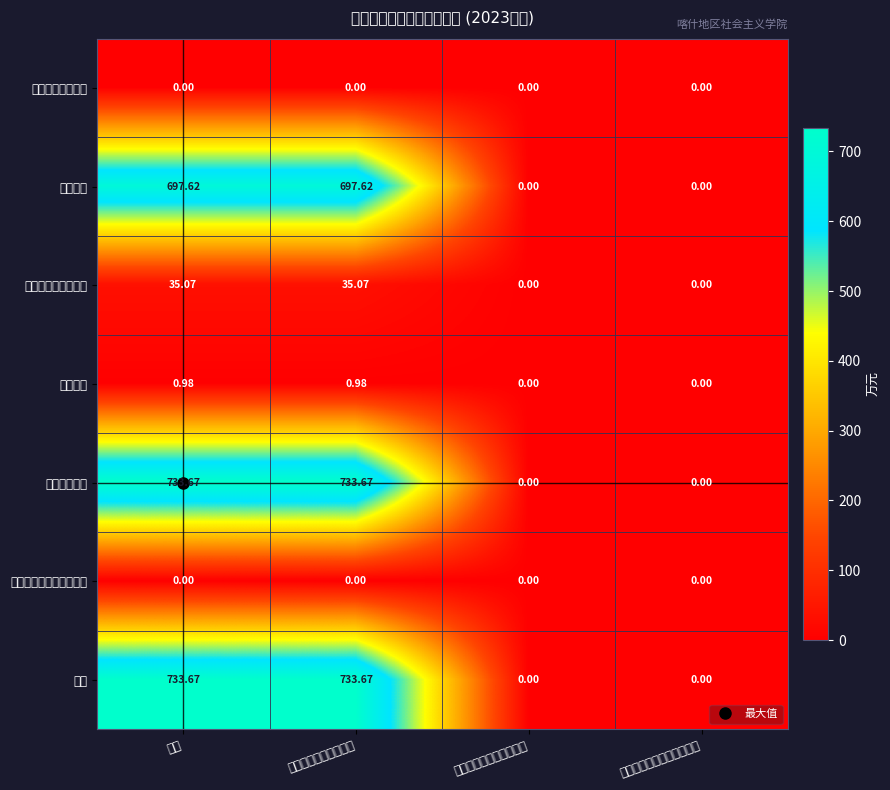

How many data points does each series have?

4